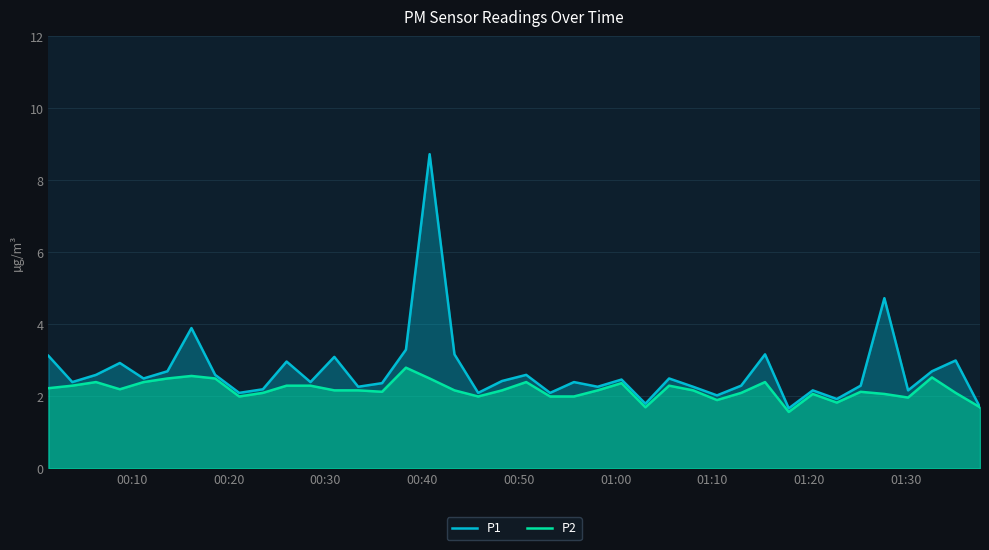

Which series has the largest total across all categories?

P1